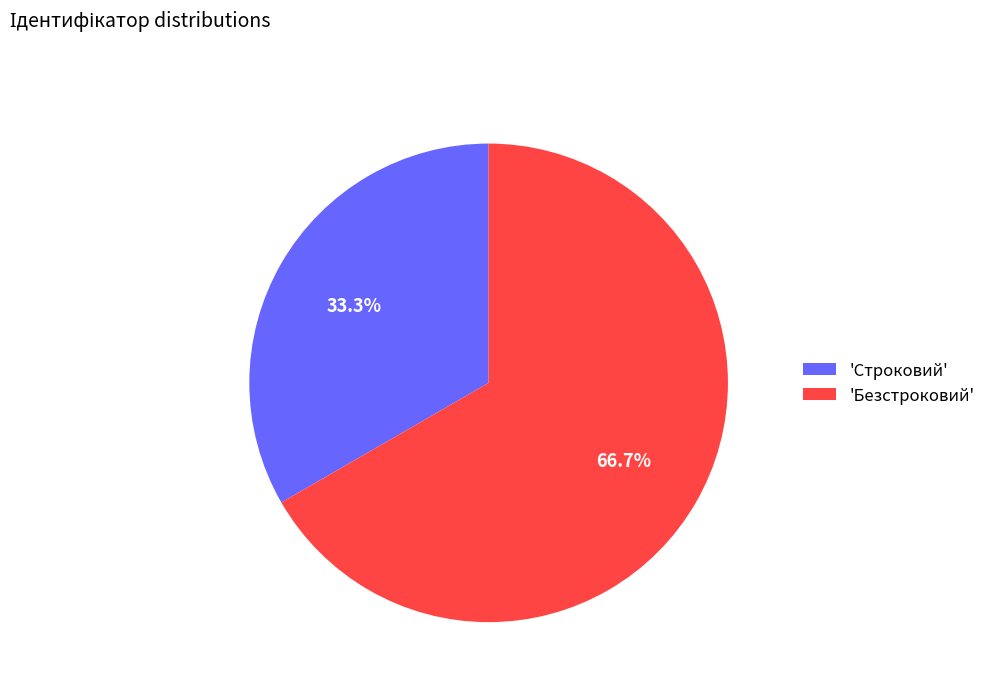

Does 'Безстроковий' represent more than half of the total?

Yes